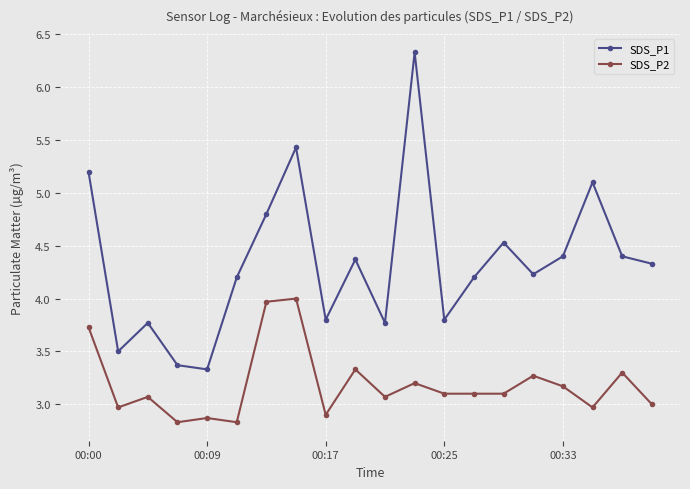

What is the value of the SDS_P1 point at the 19th from the left?

4.4